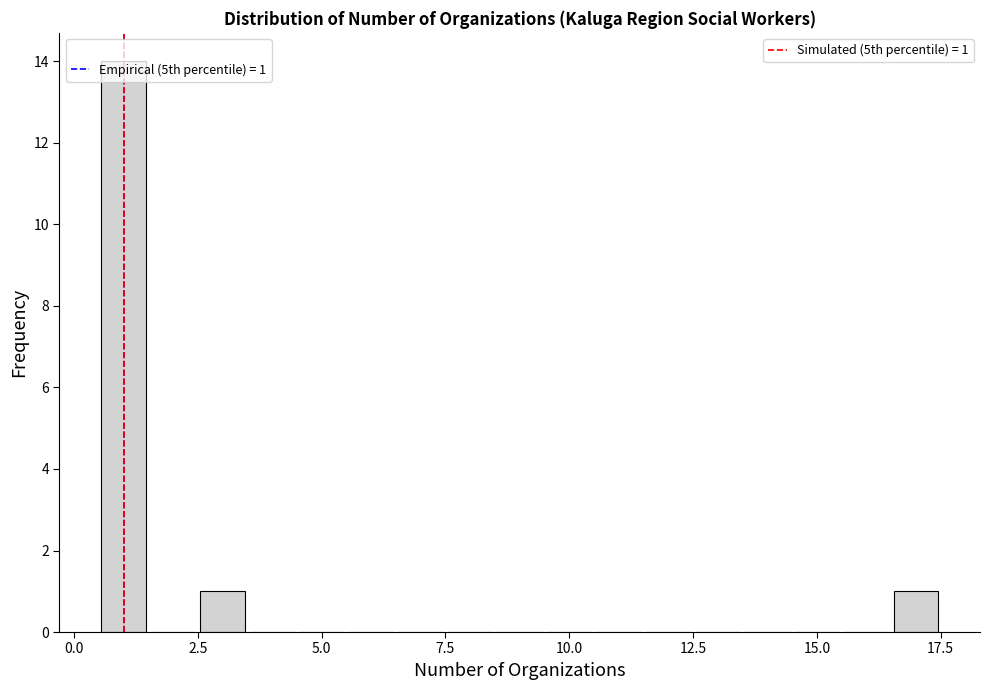

Read against the x-axis, roughly where is the centre of the tallest bar?

1.0